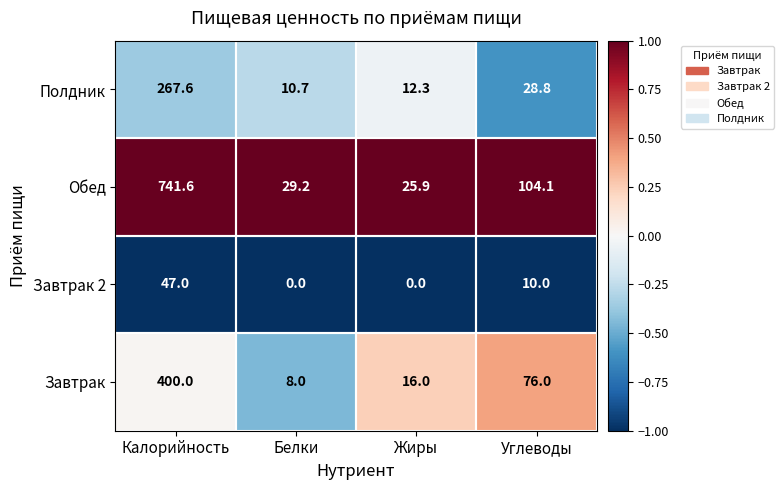

What is the average value of the Обед series?

225.2